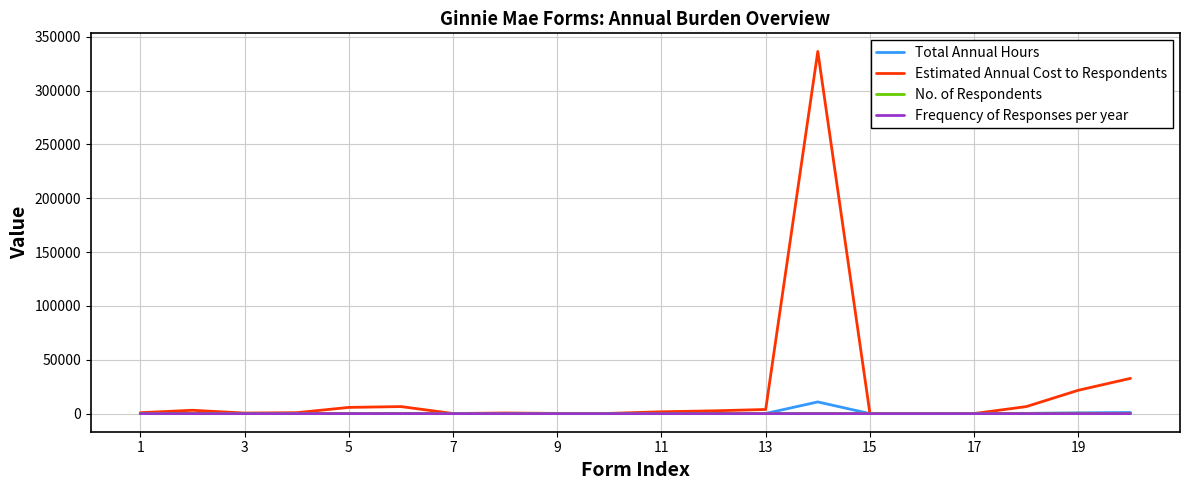

How many distinct data groups are displayed?

4